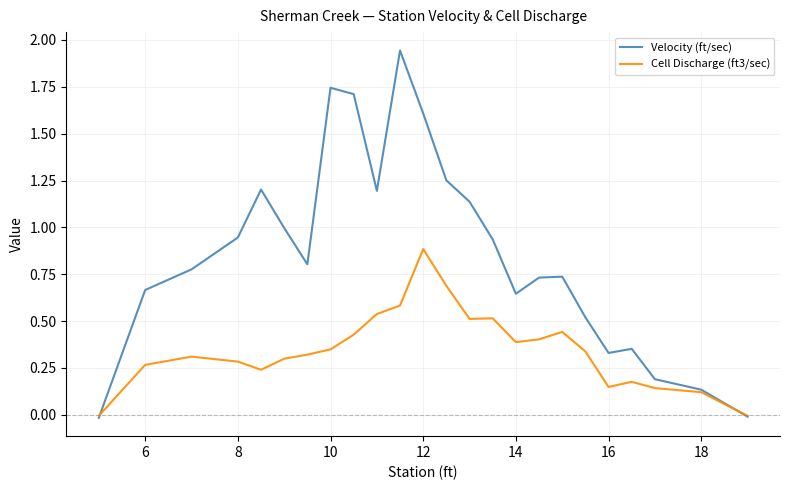

Does the chart have visible grid lines?

Yes